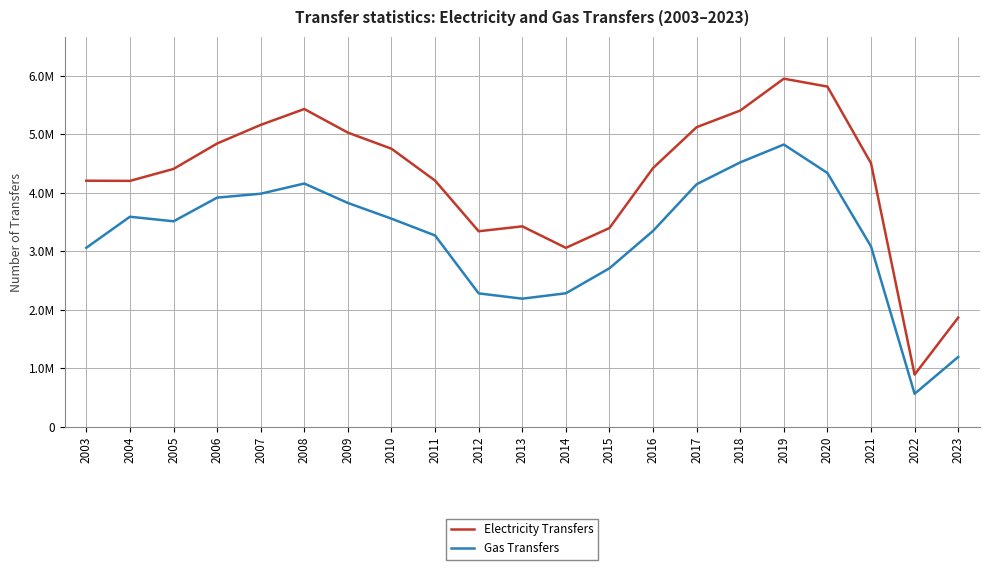

Reading left to right, list all the values displayed in this chart.

Electricity Transfers: 4204000	4201000	4405000	4839000	5157000	5428000	5025000	4750000	4206000	3341000	3425000	3058000	3396000	4420000	5118000	5402000	5946000	5811000	4502000	893000	1867000
Gas Transfers: 3059000	3589000	3511000	3915000	3982000	4156000	3824000	3556000	3269000	2280000	2190000	2282000	2709000	3347000	4144000	4517000	4822000	4336000	3082000	566000	1195000